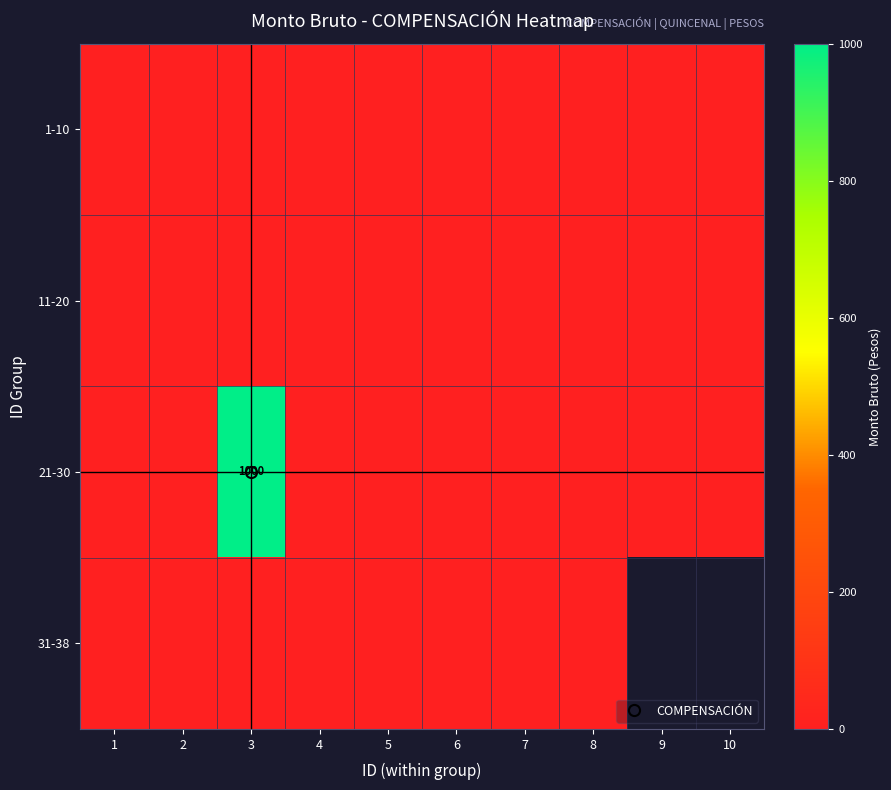

The 11-20 series shows 0.0 at 4. True or false?

True